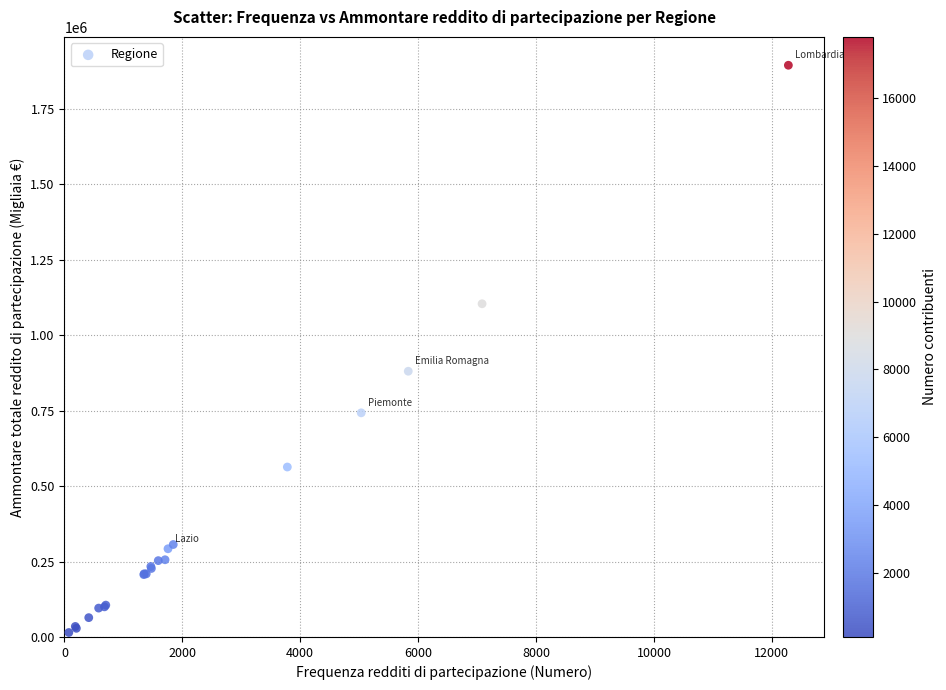

What Y value in the scatter plot is closest to 954365?

880344